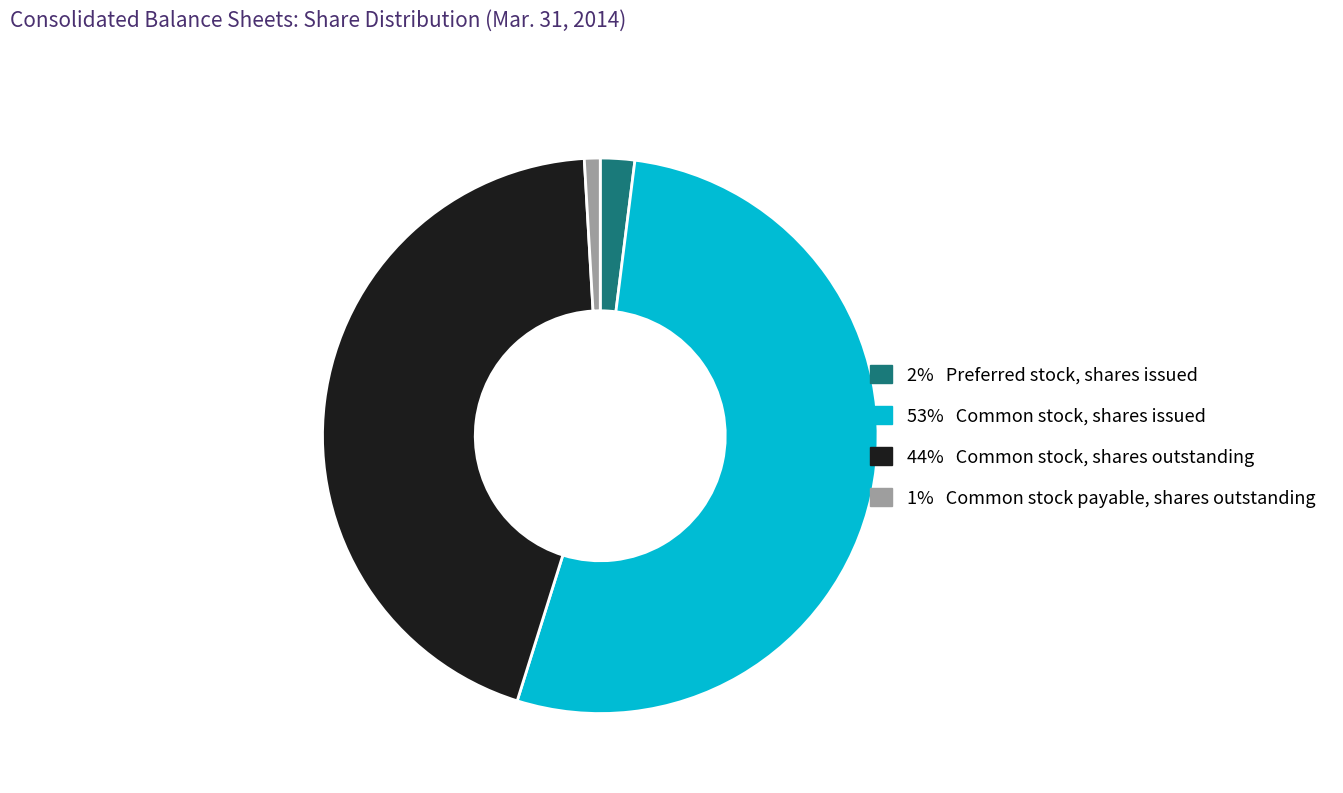

Does any single category account for the majority?

Yes